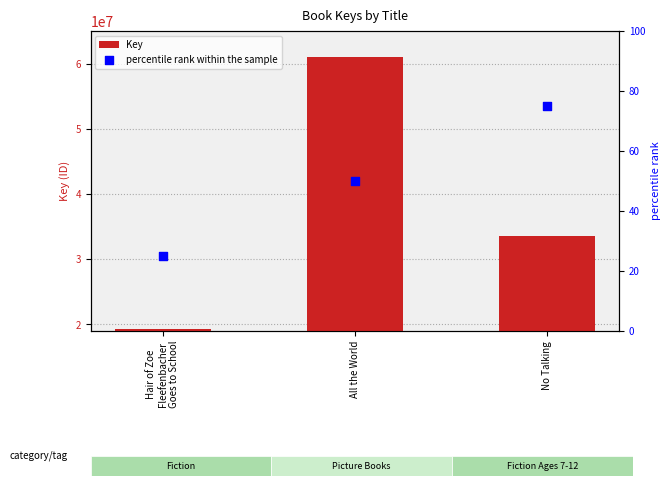

Which series has the largest total across all categories?

Key